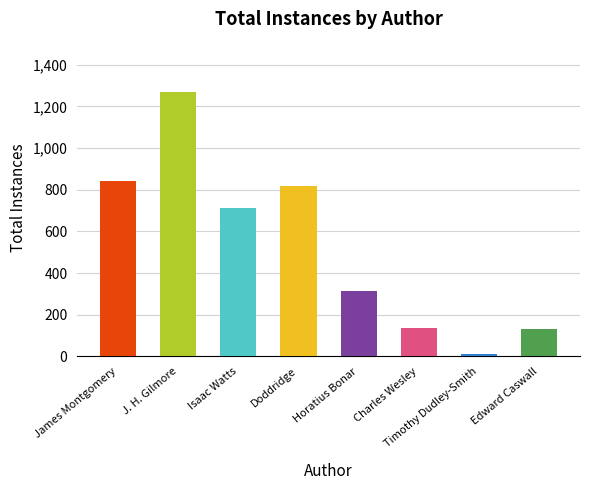

Between Isaac Watts and Charles Wesley, which is larger?

Isaac Watts